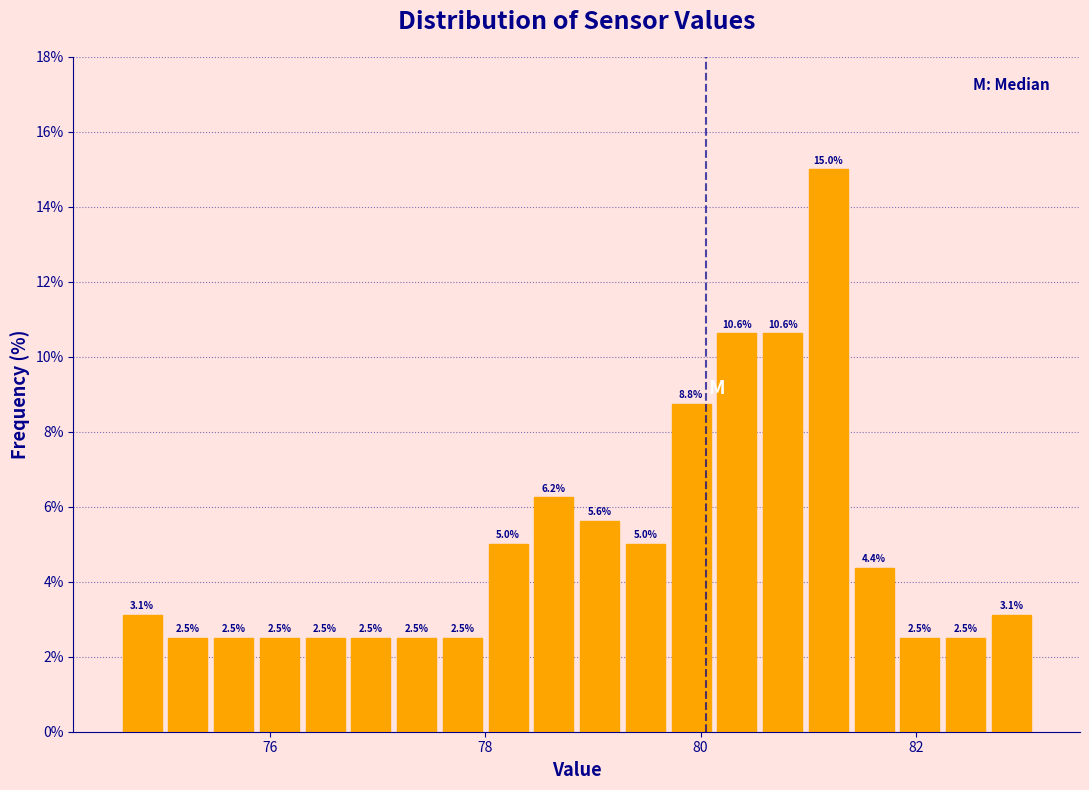

Around what value on the x-axis is the tallest bar? Give the approximate position of its centre, as read against the axis.

81.2